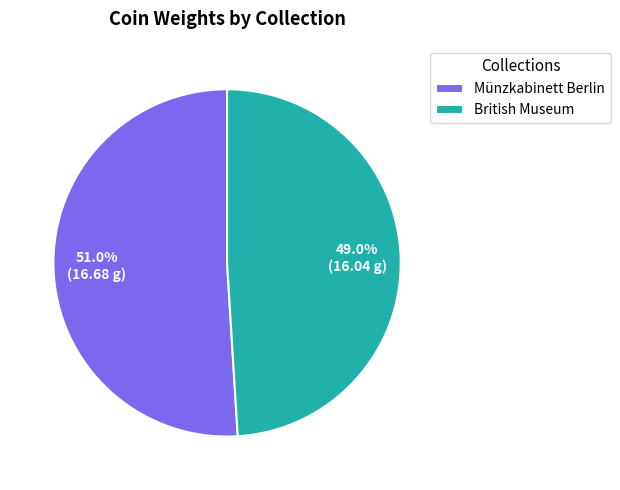

Does Münzkabinett Berlin account for over 50% of the chart?

Yes